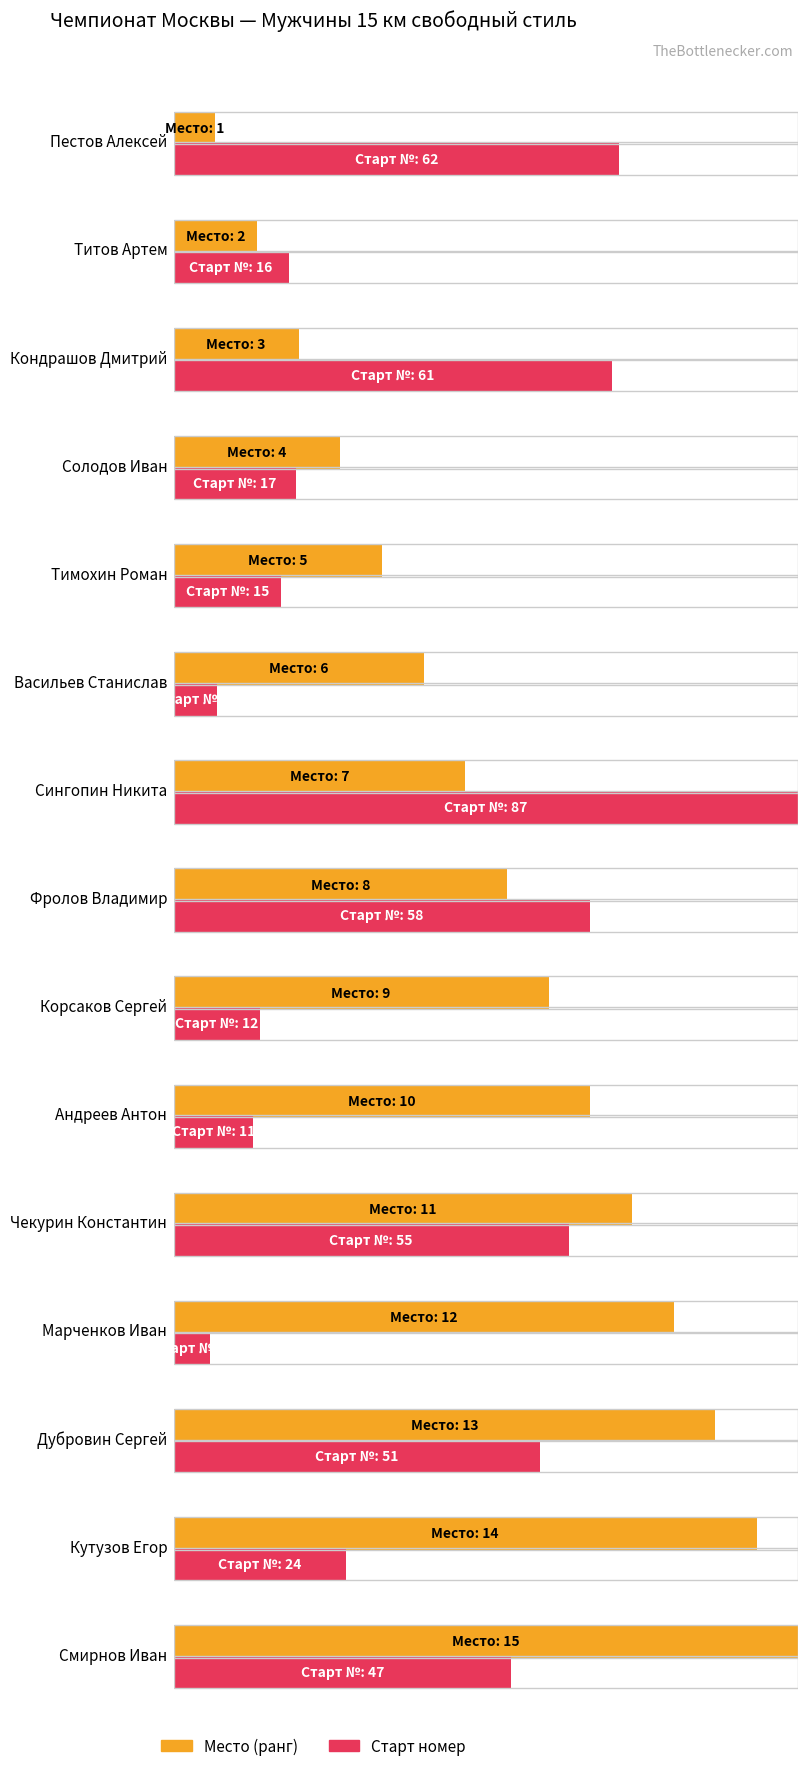

What is the difference between the maximum and minimum values in the Старт номер series?

82